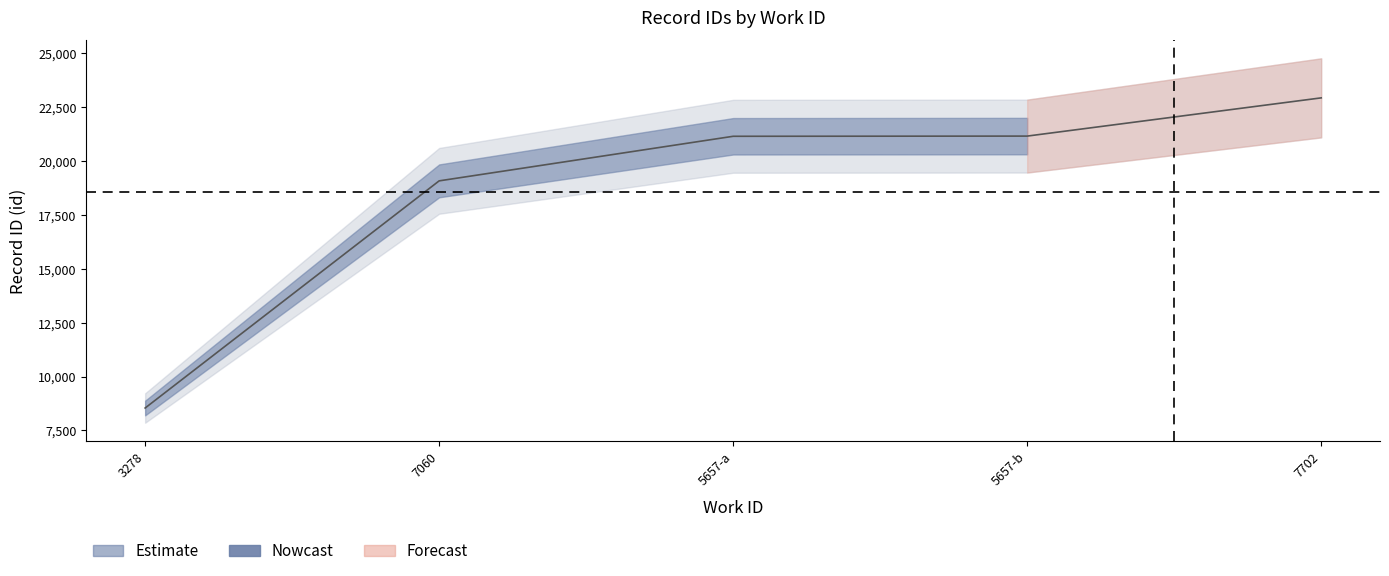

Which category has the lowest value across all series?

3278